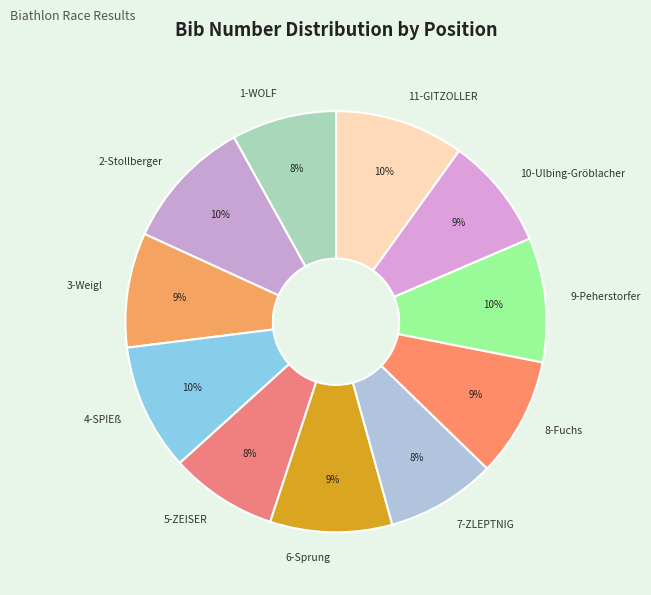

Is it true that 3-Weigl is 1% of the pie?

False